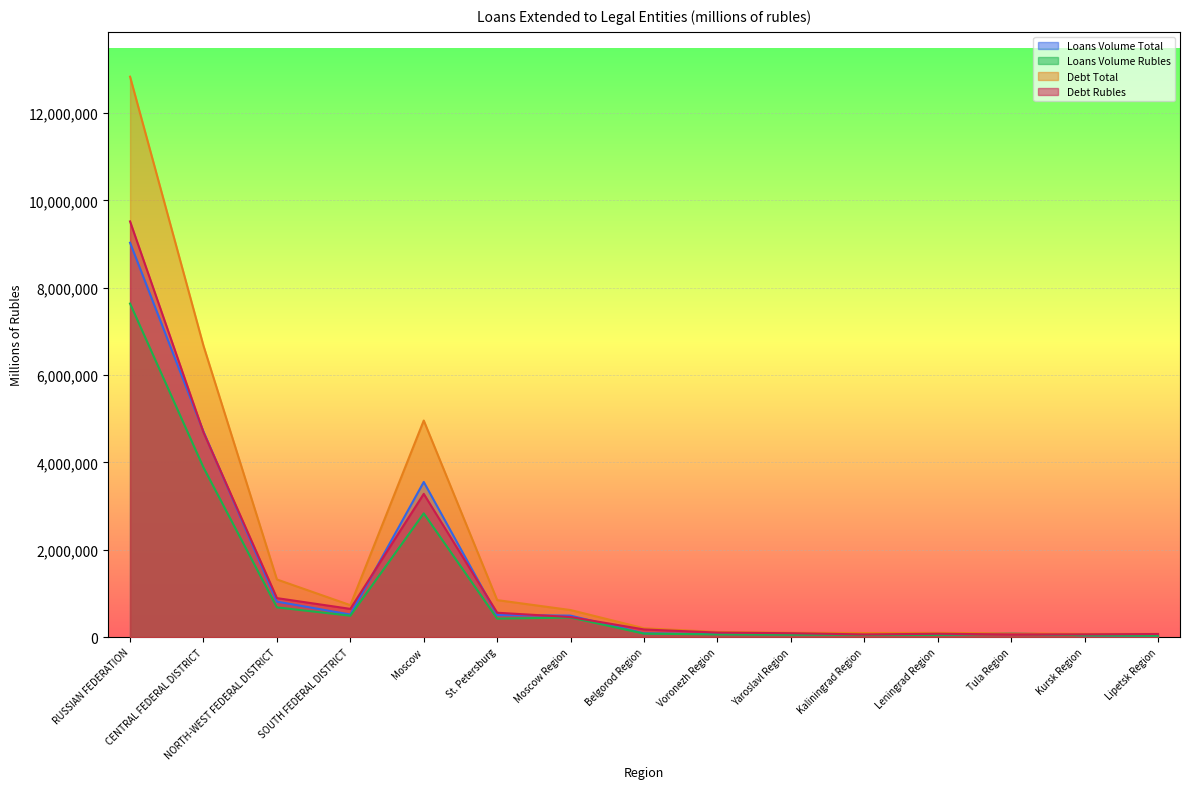

How many series are shown in this chart?

4